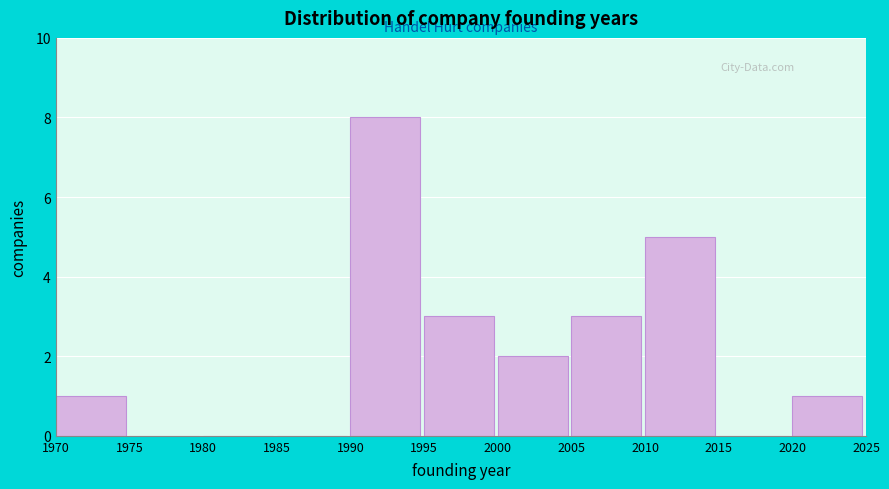

Reading left to right, list every bar in this chart as the range it spans on the x-axis followed by its height. The values are not printed on the chart, so give them approximately, as read against the axis.

1970 to 1975: 1
1975 to 1980: 0
1980 to 1985: 0
1985 to 1990: 0
1990 to 1995: 8
1995 to 2000: 3
2000 to 2005: 2
2005 to 2010: 3
2010 to 2015: 5
2015 to 2020: 0
2020 to 2025: 1